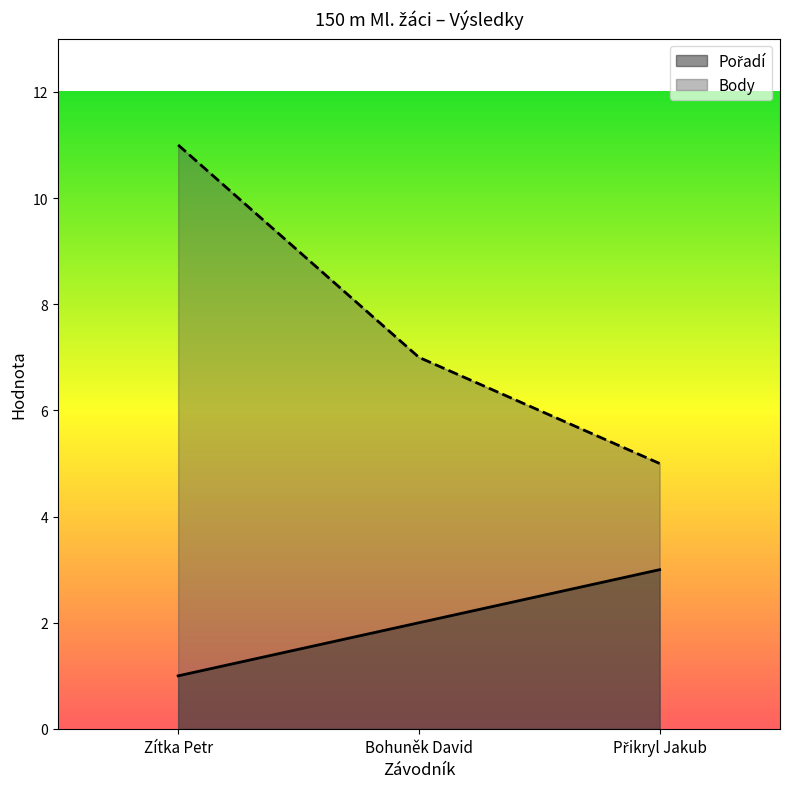

Rank the series by their average value, from highest to lowest.

Body, Pořadí